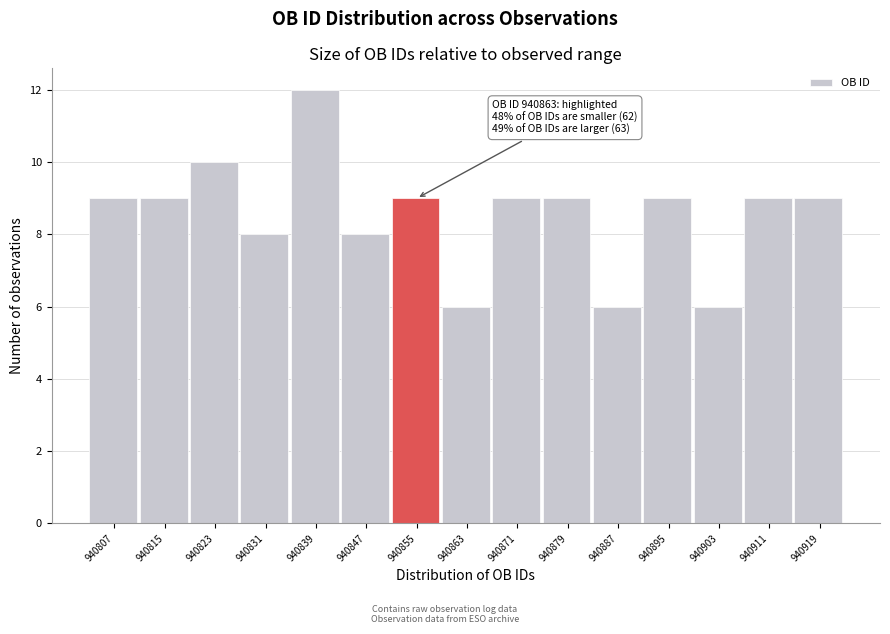

Reading left to right, what are all the values shown in this chart?

9	9	10	8	12	8	9	6	9	9	6	9	6	9	9